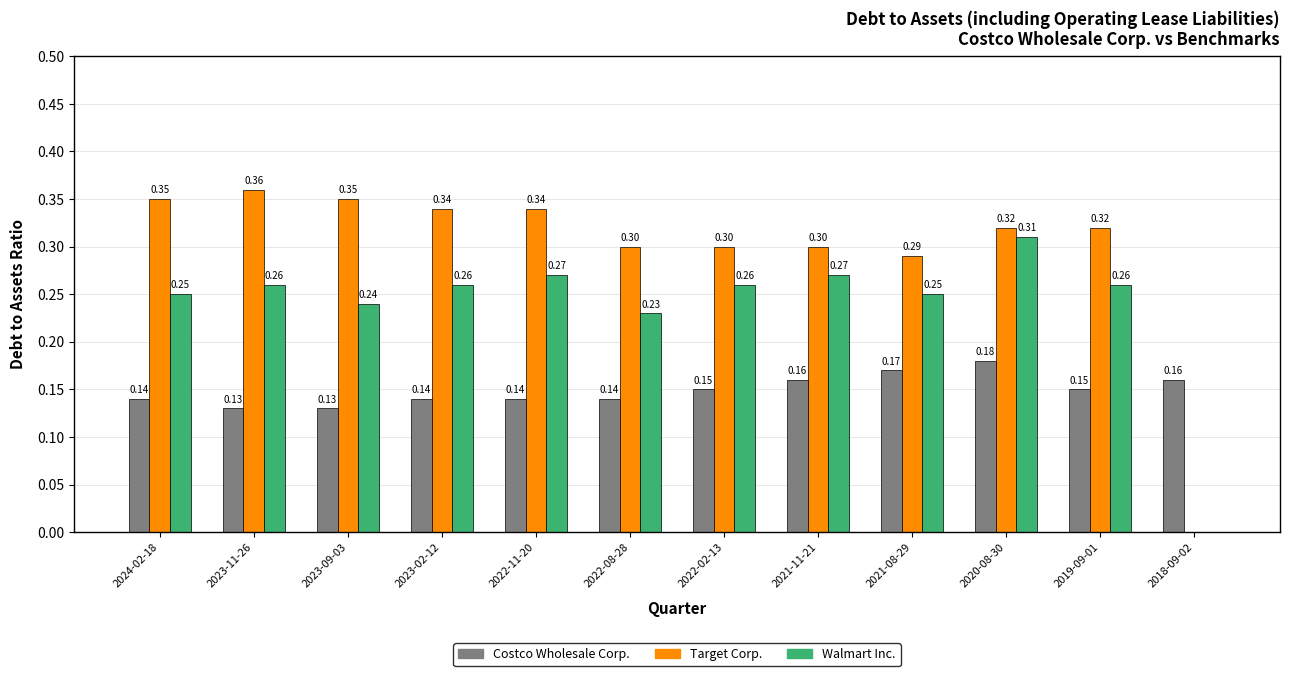

At which category is the sum across all series the highest?

2020-08-30